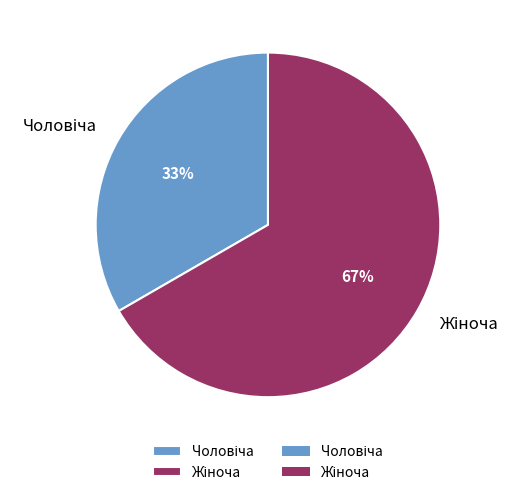

Does any single category account for the majority?

Yes